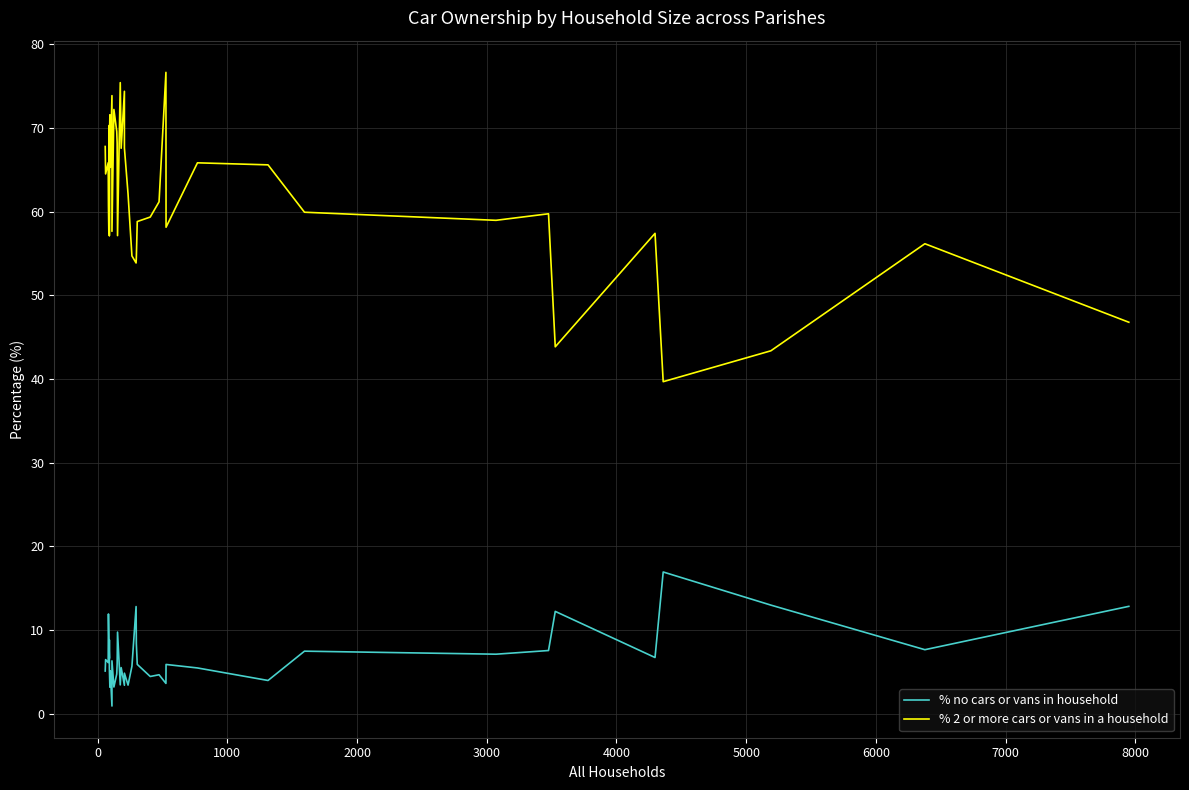

True or false: % no cars or vans in household has more than 1 interior local peaks.

True